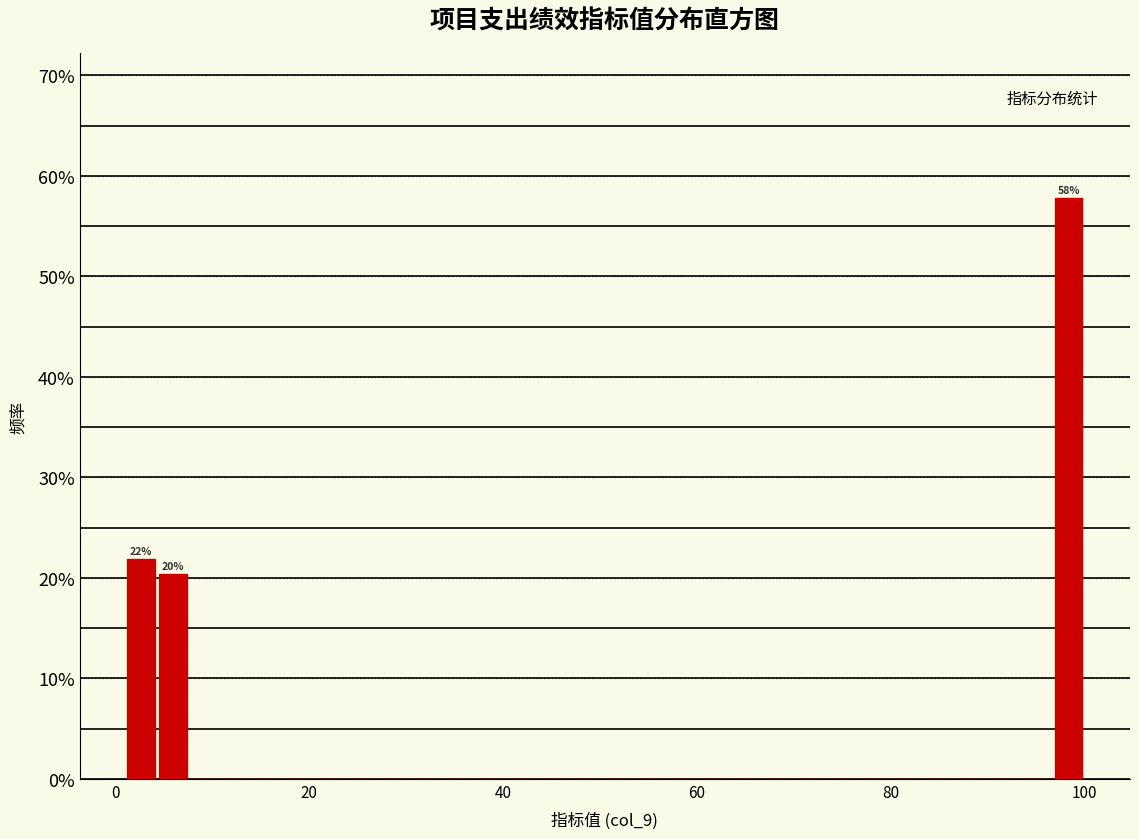

Around what value on the x-axis is the tallest bar? Give the approximate position of its centre, as read against the axis.

98